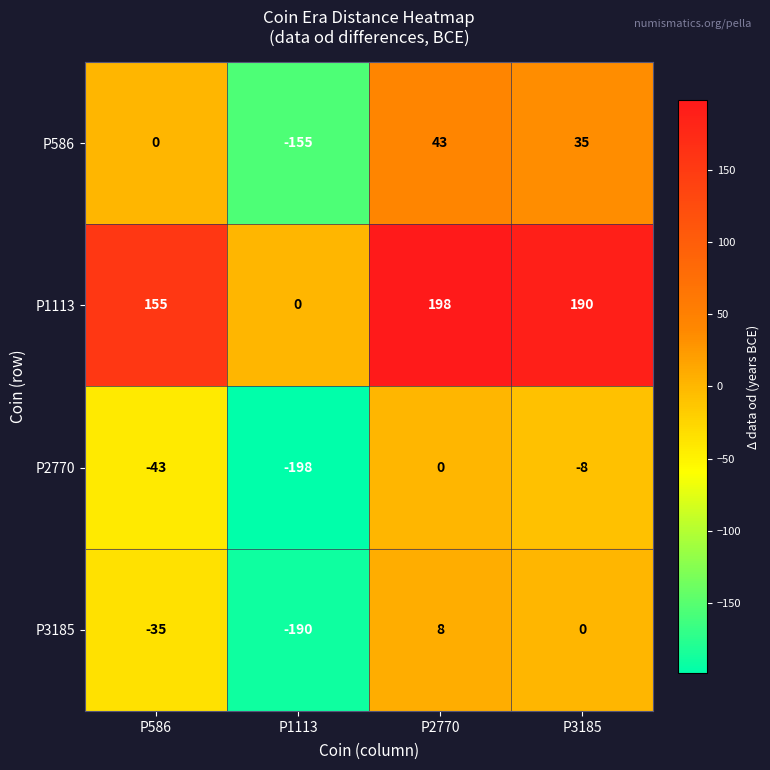

At which category is the sum across all series the highest?

P2770